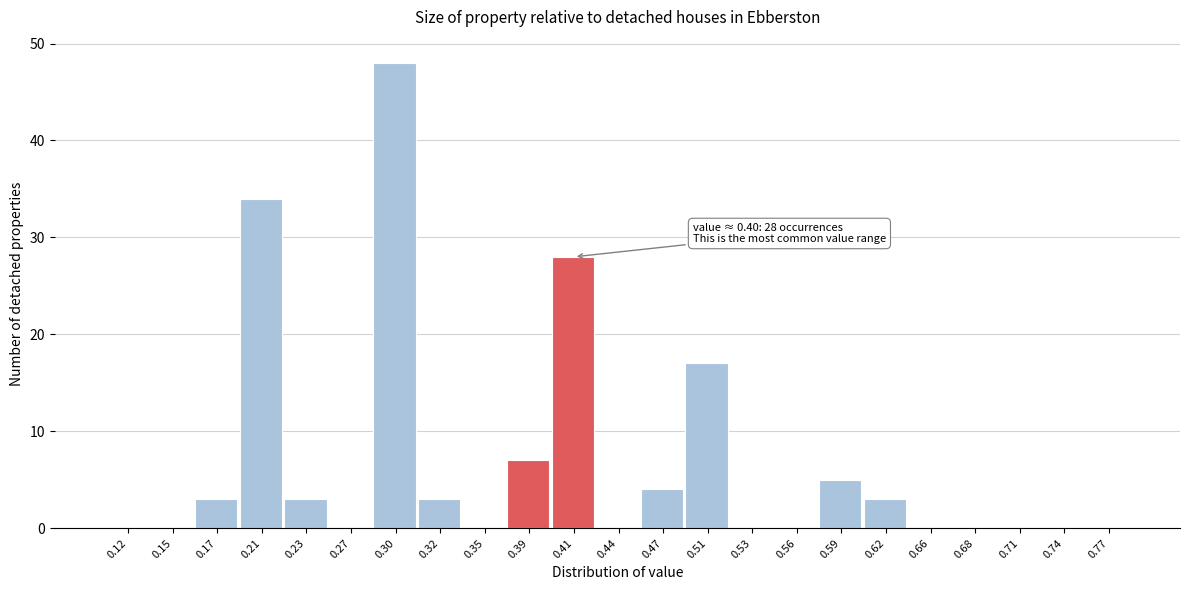

Which range on the x-axis has the tallest bar?

0.28 to 0.31